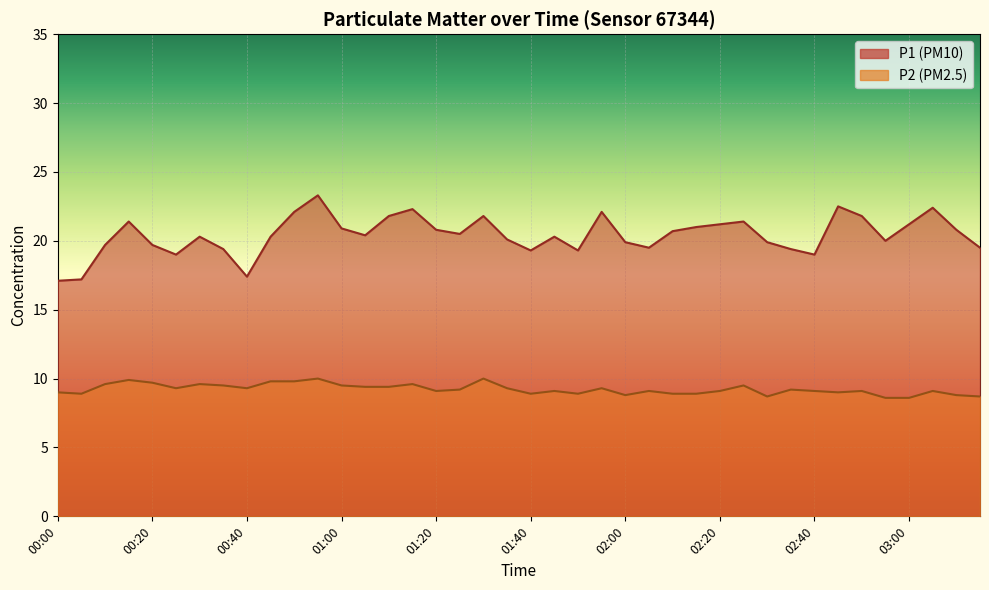

Which series has the largest range (max minus min)?

P1